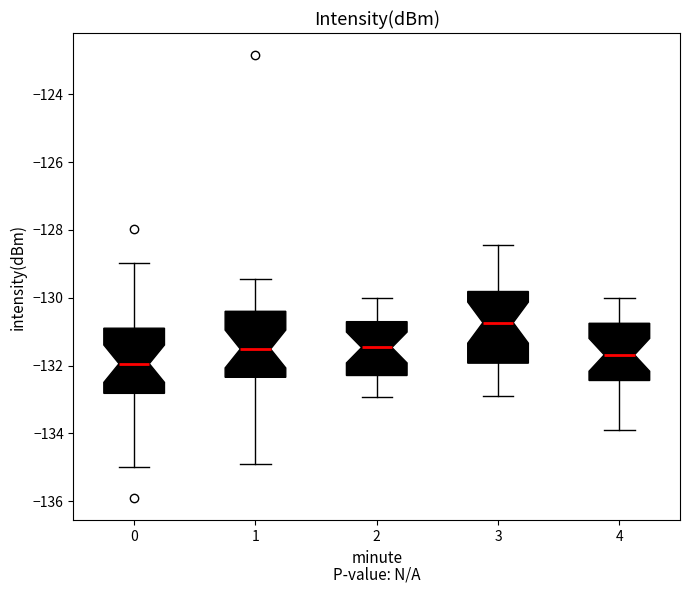

Which box's median line is the highest?

3